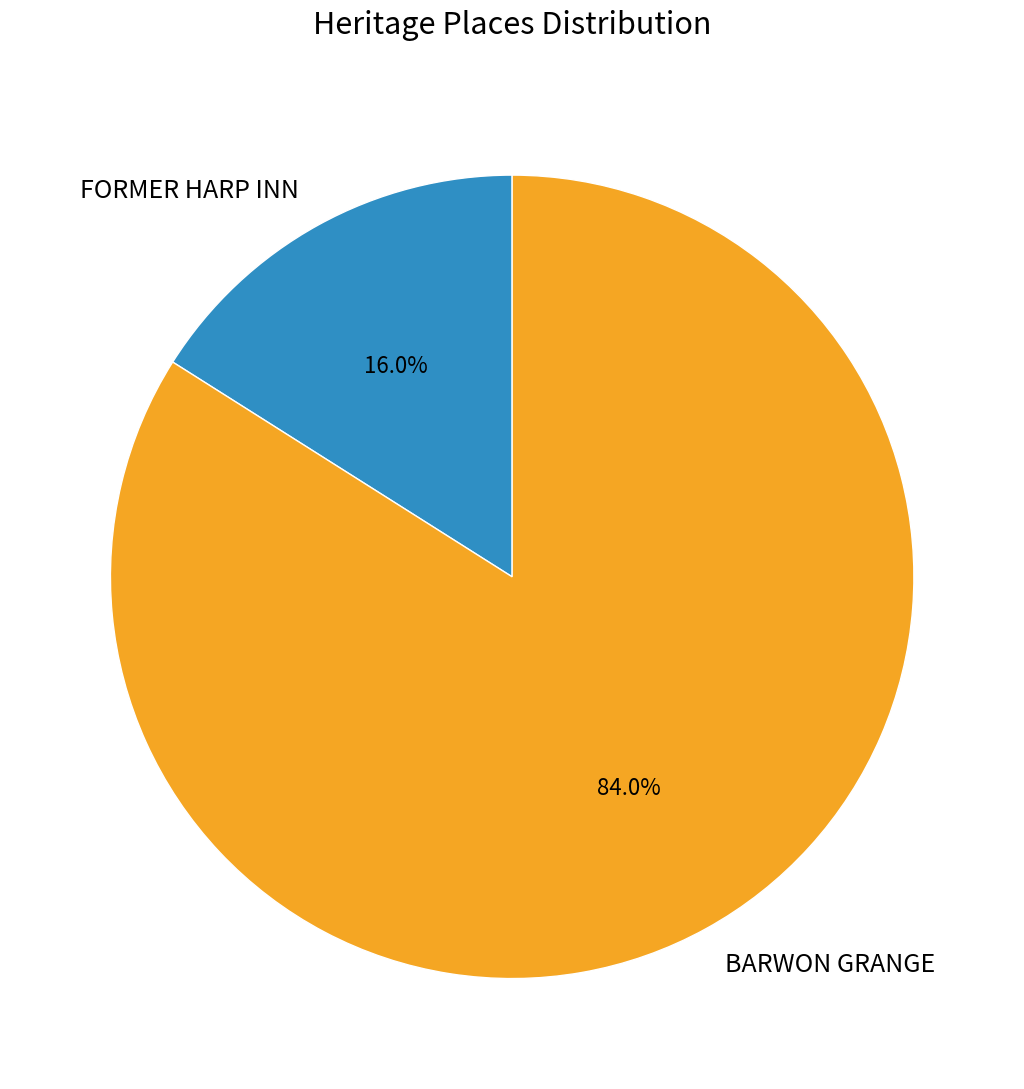

How many segments does this pie chart have?

2